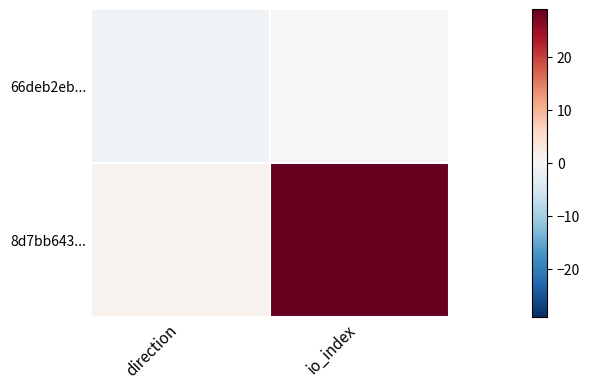

At which category is the sum across all series the highest?

io_index